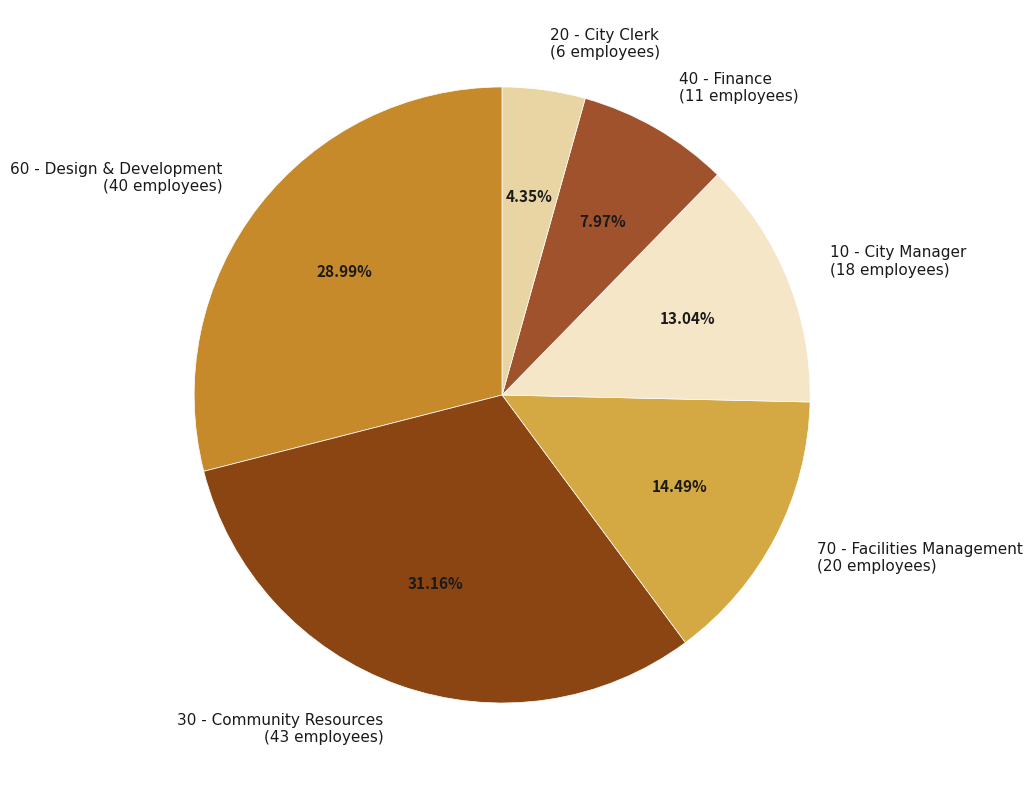

Between 40 - Finance and 10 - City Manager, which is larger?

10 - City Manager